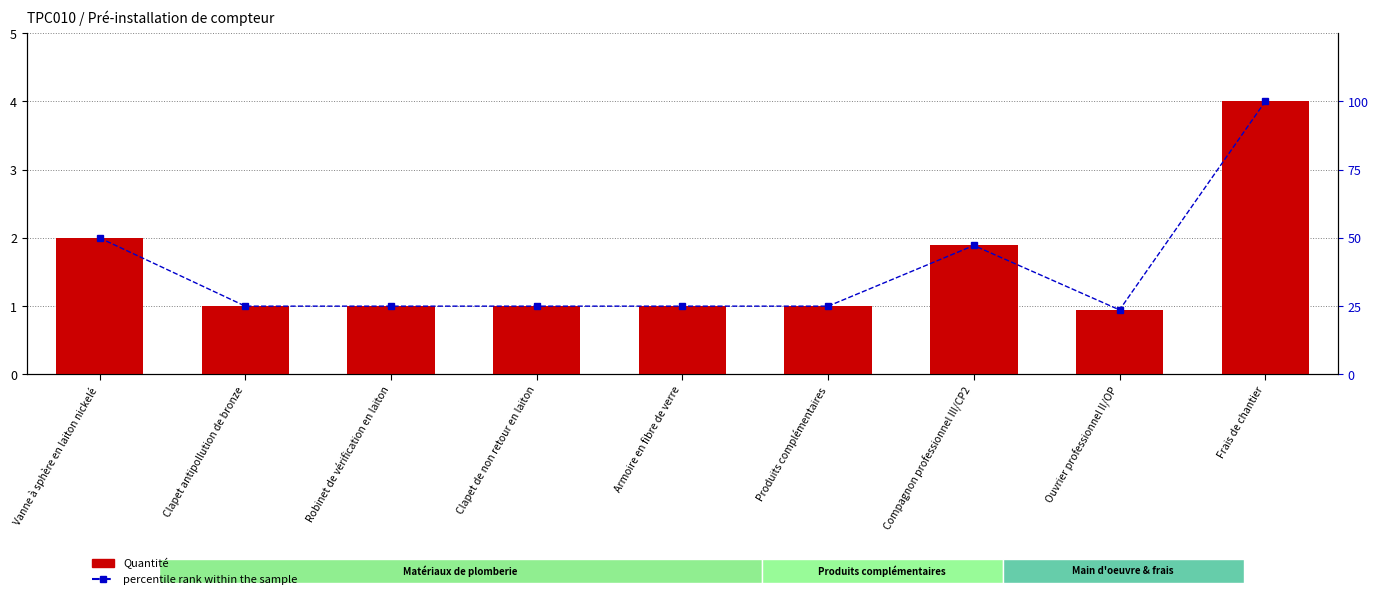

At which label is percentile rank within the sample closest to 61?

Vanne à sphère en laiton nickelé